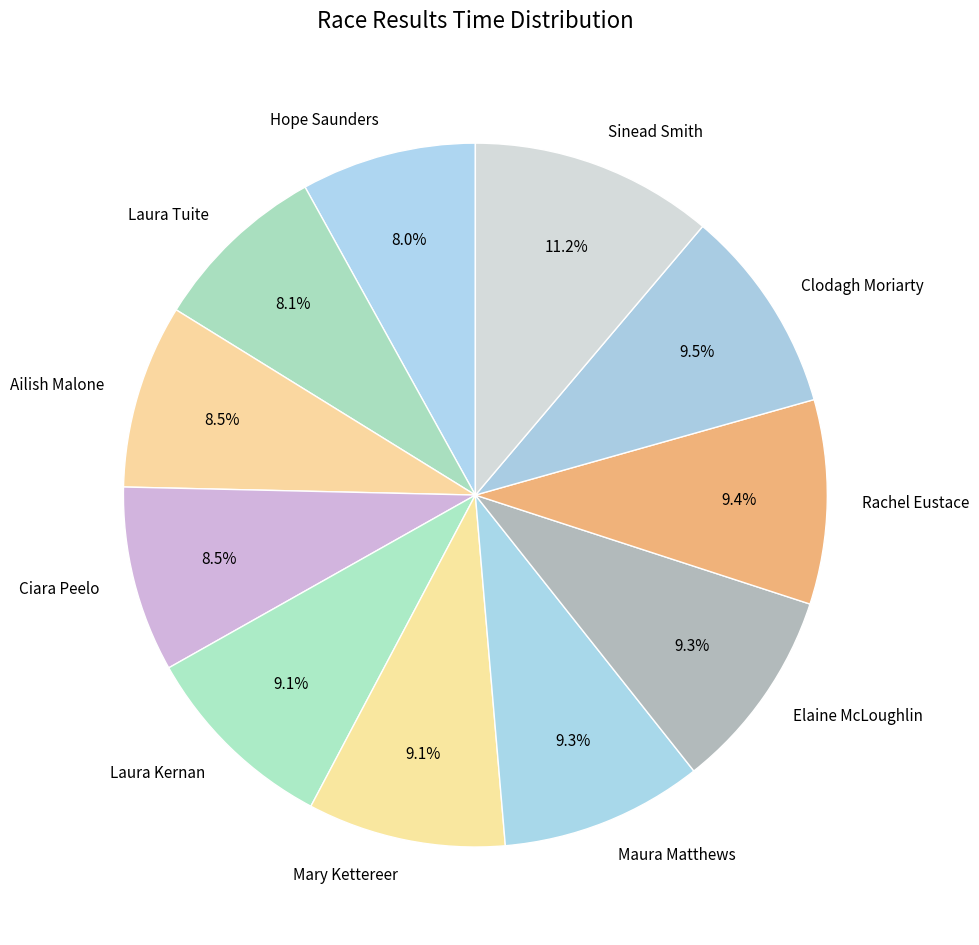

What percentage is NOT represented by Maura Matthews?

90.7%